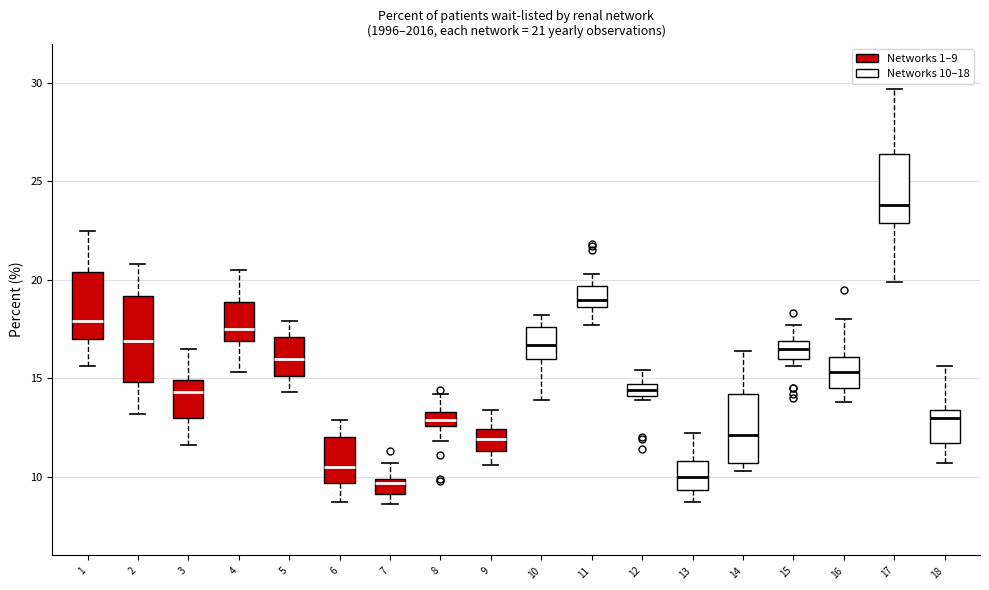

Comparing the boxes themselves (not the whiskers), which one is the tallest?

2